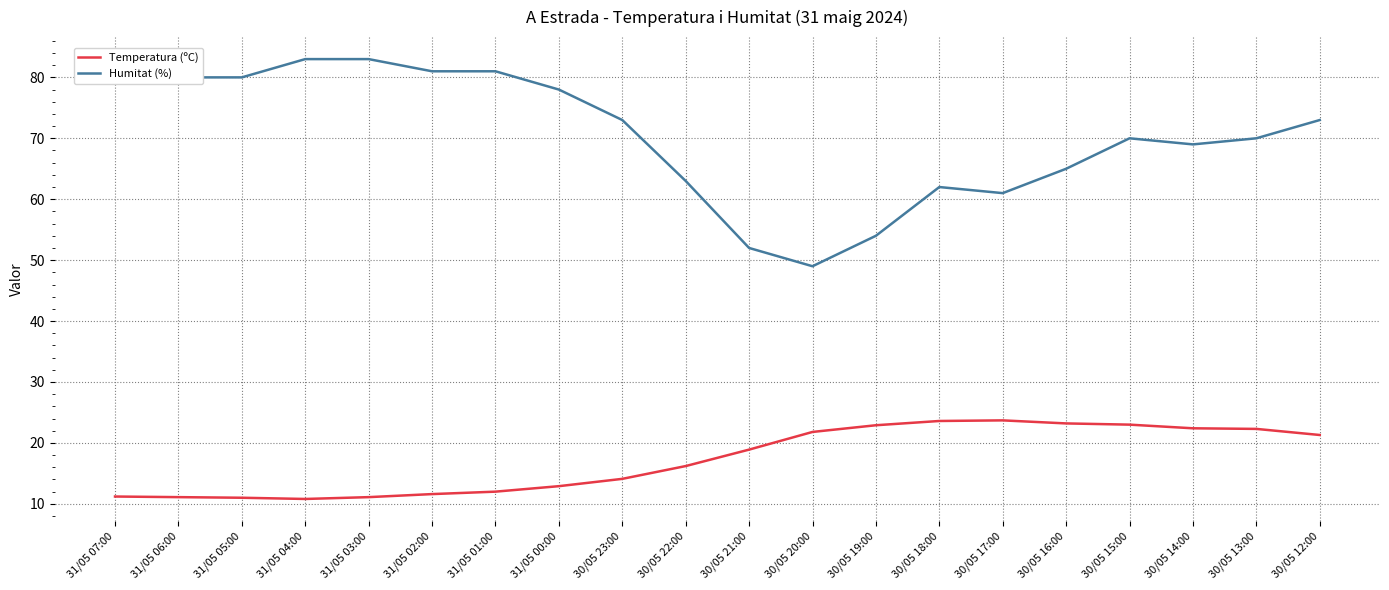

True or false: Temperatura (ºC) has more than 0 interior local peaks.

True